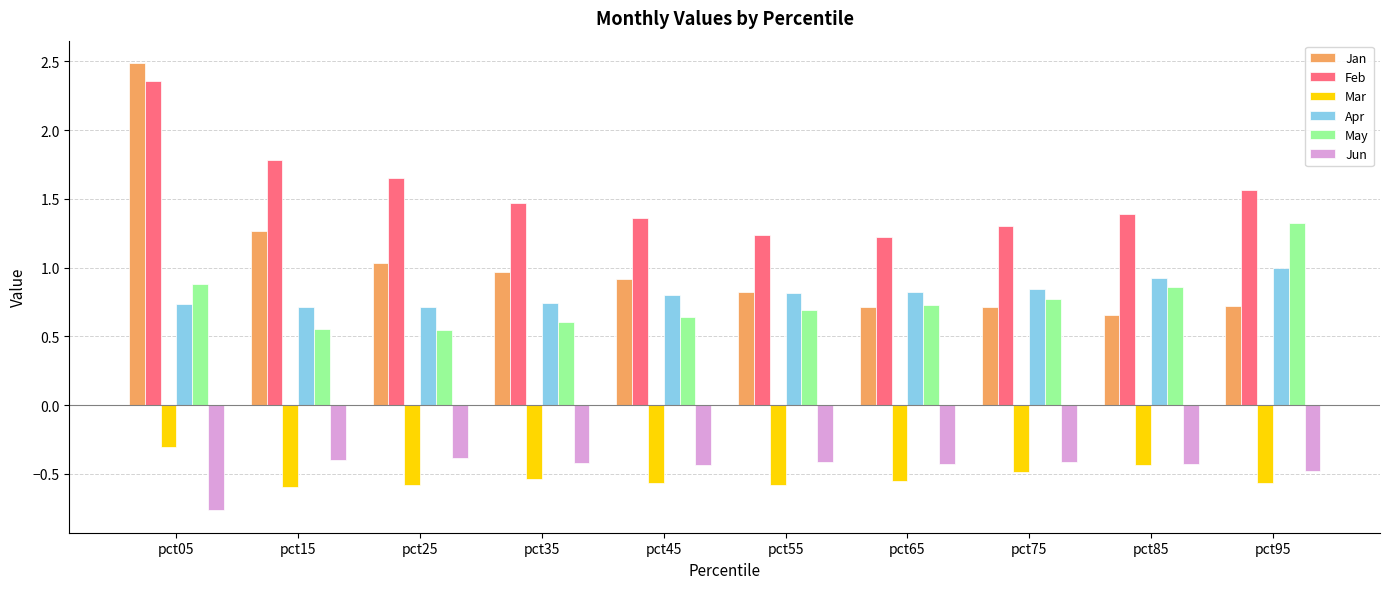

What is the sum of the Apr values at pct95 and pct65?

1.8